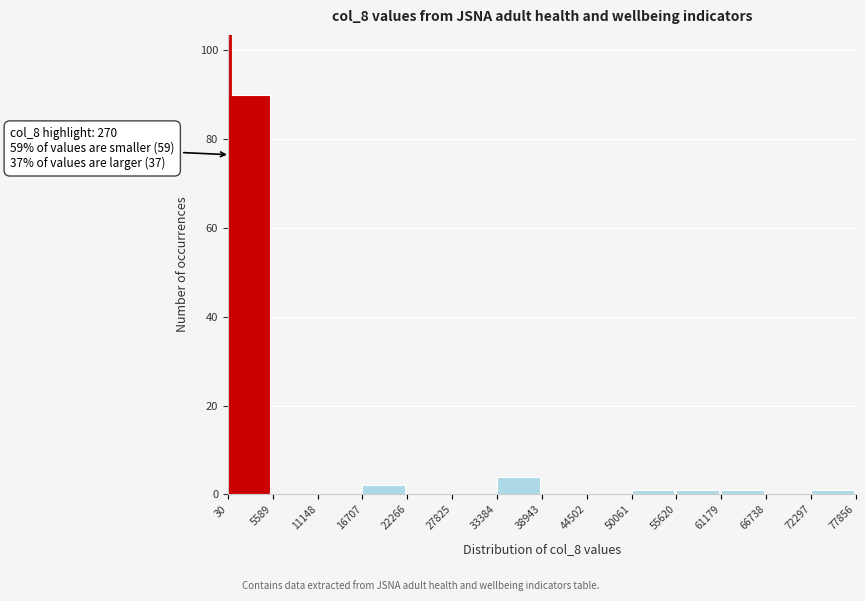

Which range on the x-axis has the tallest bar?

30 to 5589